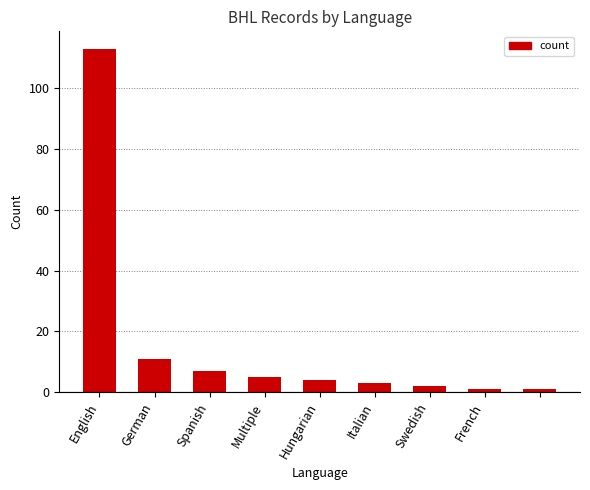

What is the difference between the maximum and minimum values?

112